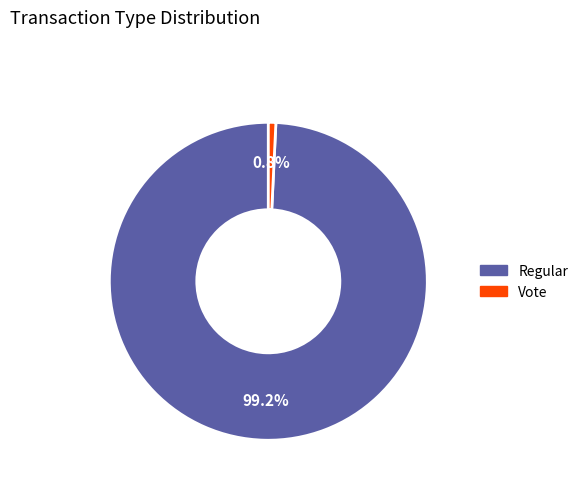

Which has a higher value, Regular or Vote?

Regular